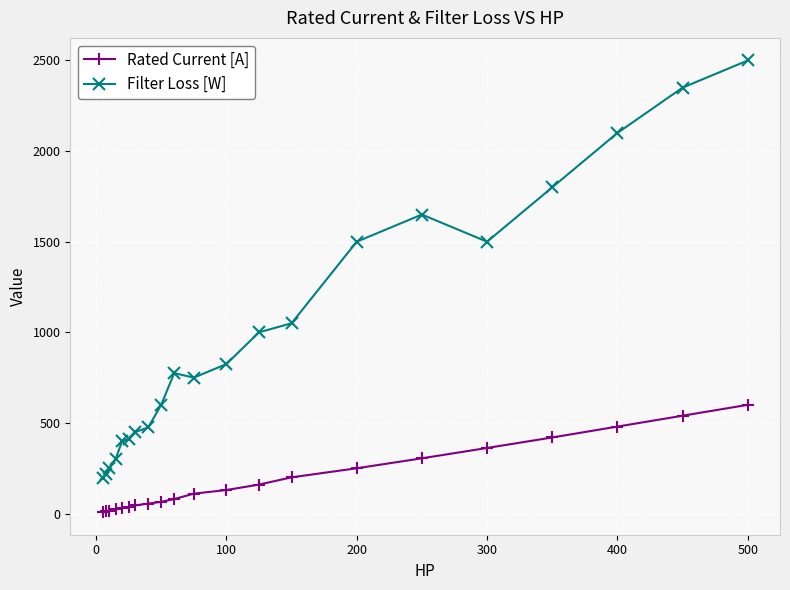

Rank the series by their average value, from lowest to highest.

Rated Current [A], Filter Loss [W]